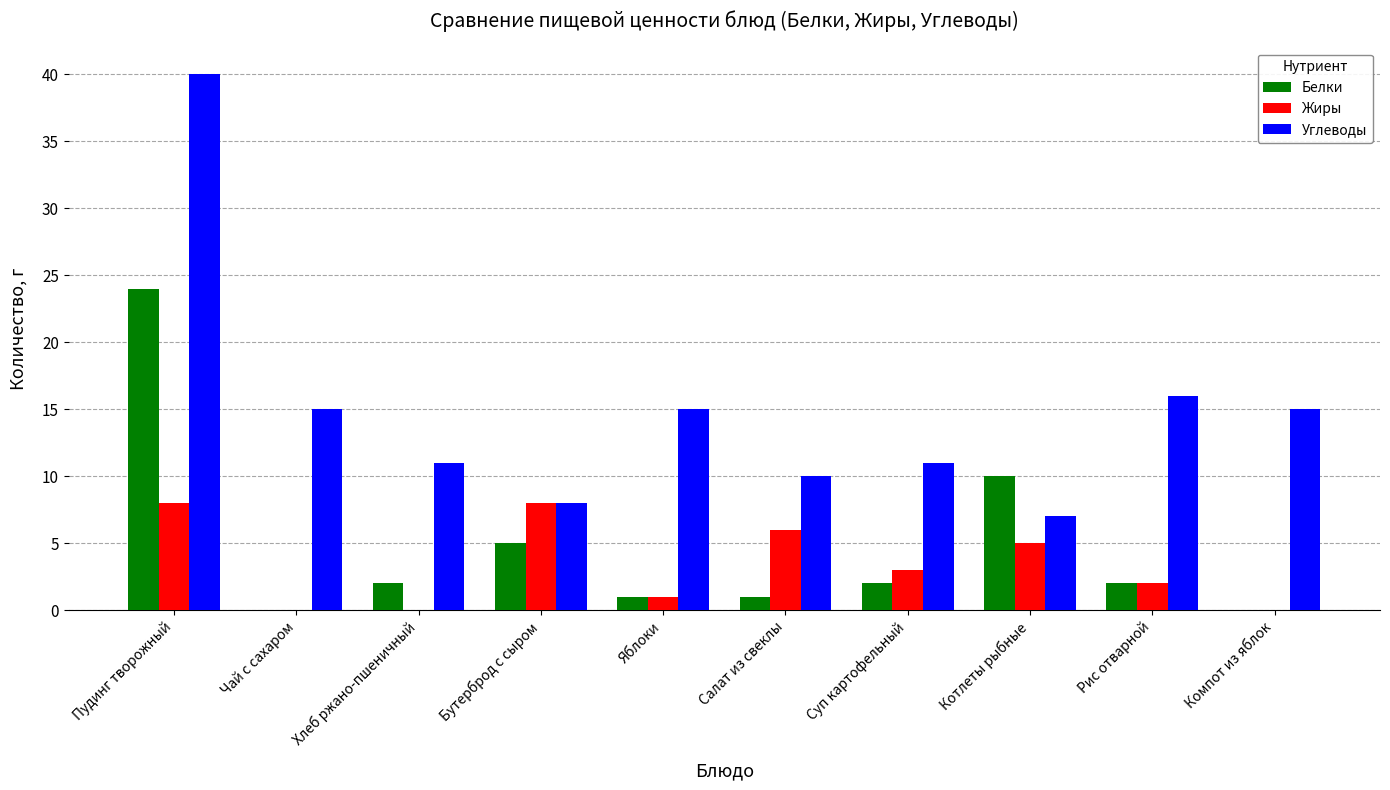

What is the total value across all series at Компот из яблок?

15